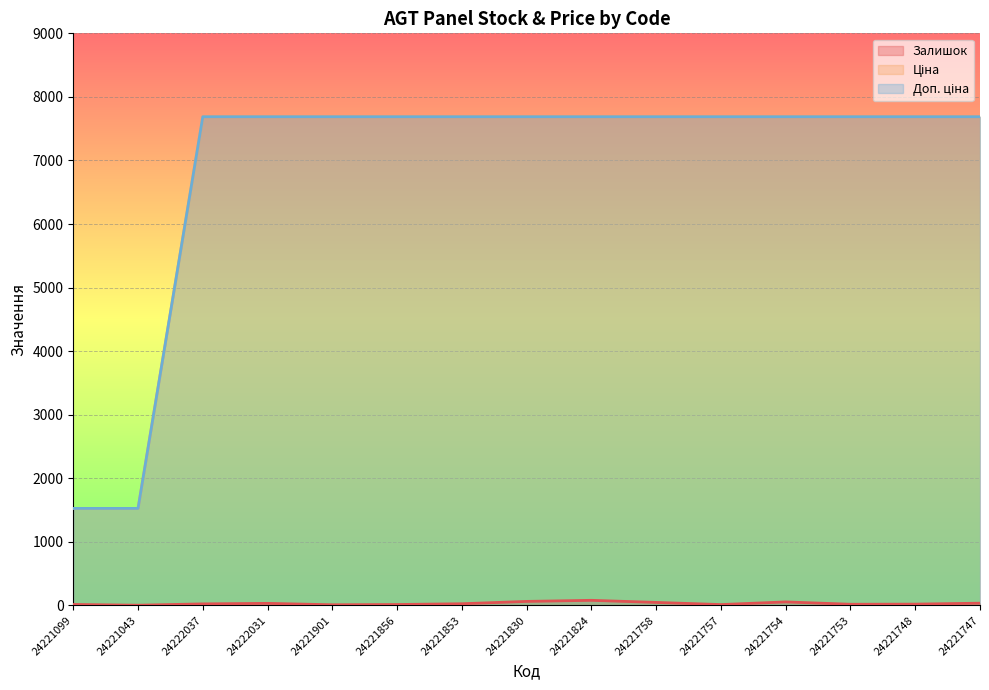

True or false: Ціна and Залишок intersect in this chart.

False